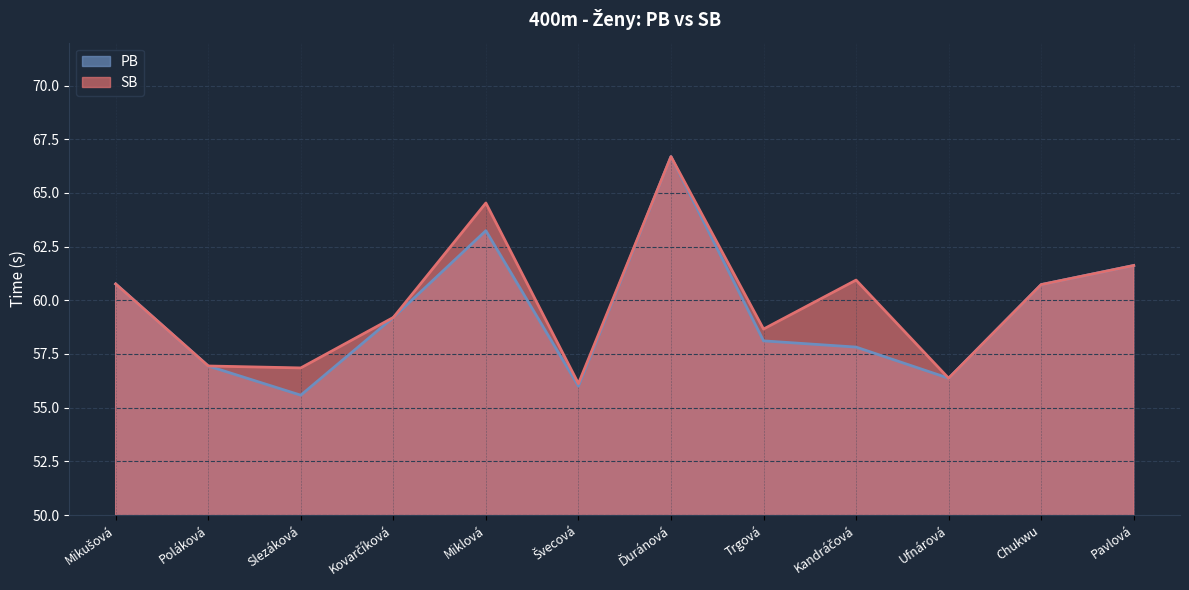

What is the total value across all series at Trgová?

116.8